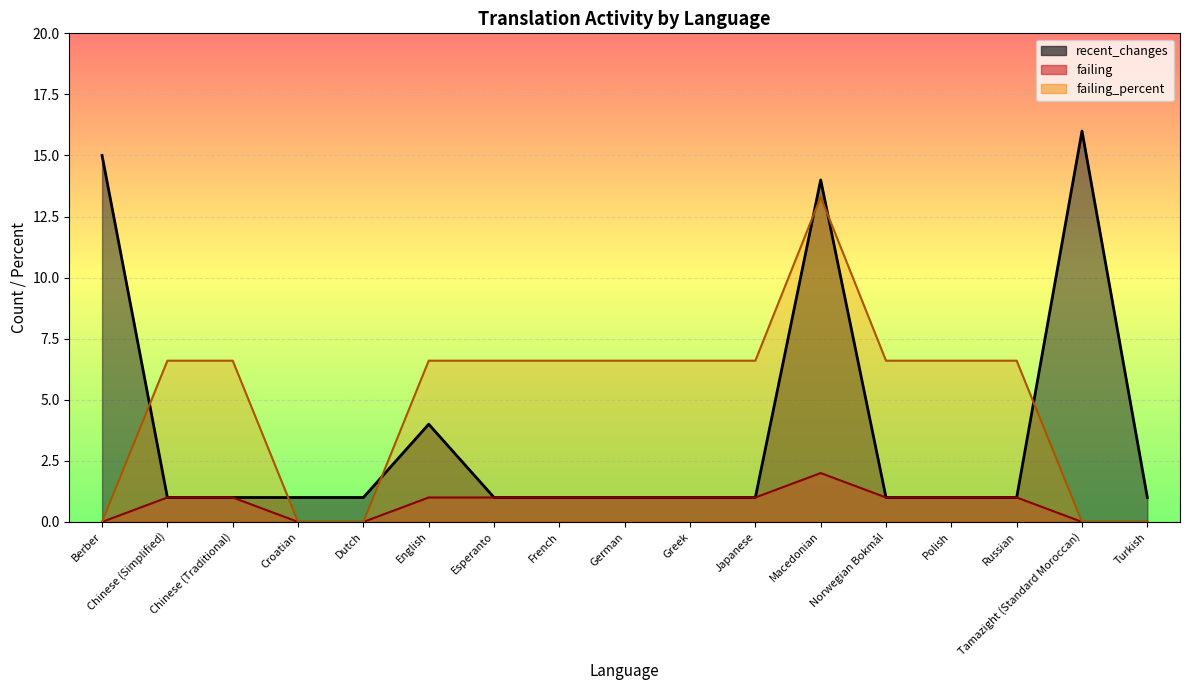

At which category is the sum across all series the highest?

Macedonian